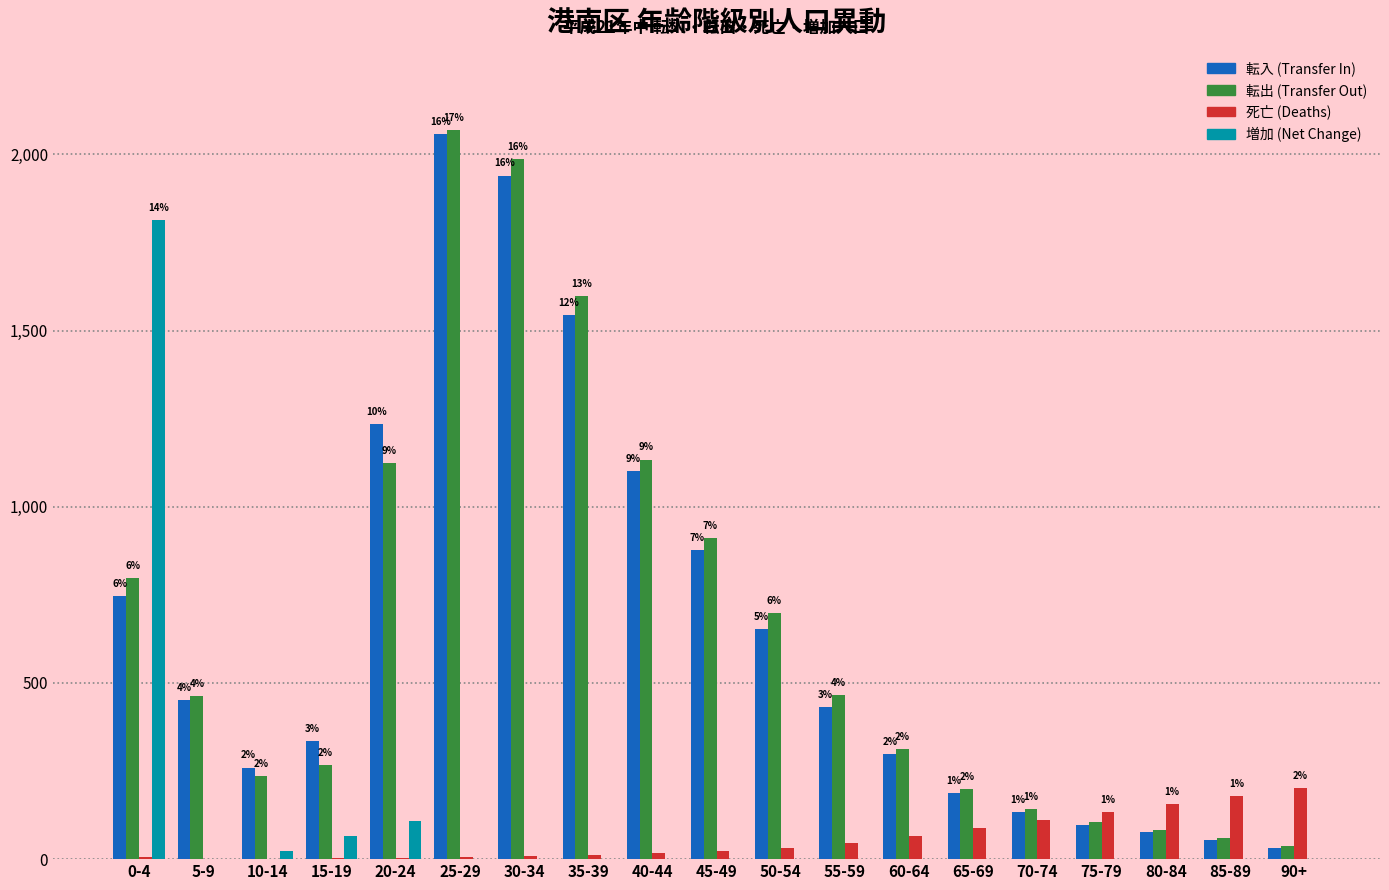

Between 55-59 and 75-79, which series saw the biggest shift?

転出 (Transfer Out)